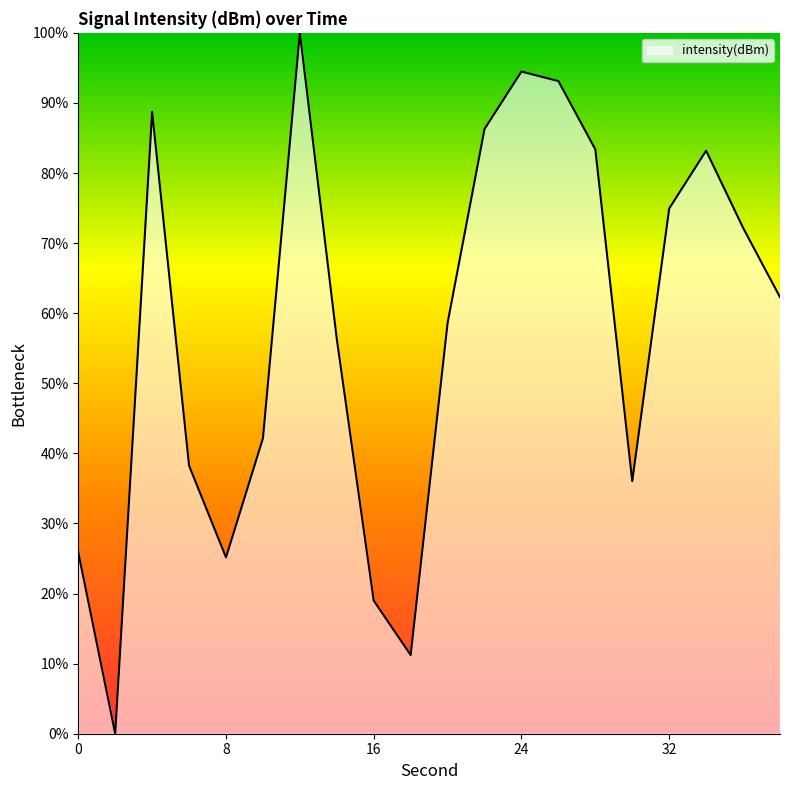

What is the difference between the maximum and minimum values?

100.0